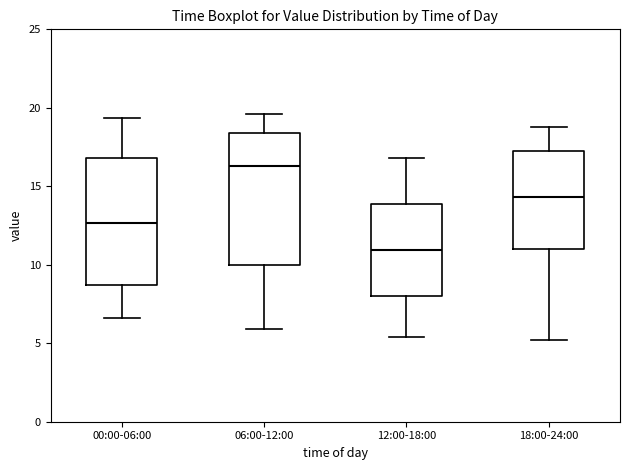

Where is the upper edge of the box for 18:00-24:00 on the y-axis? The values are not printed on the chart, so give them approximately, as read against the axis.

17.0